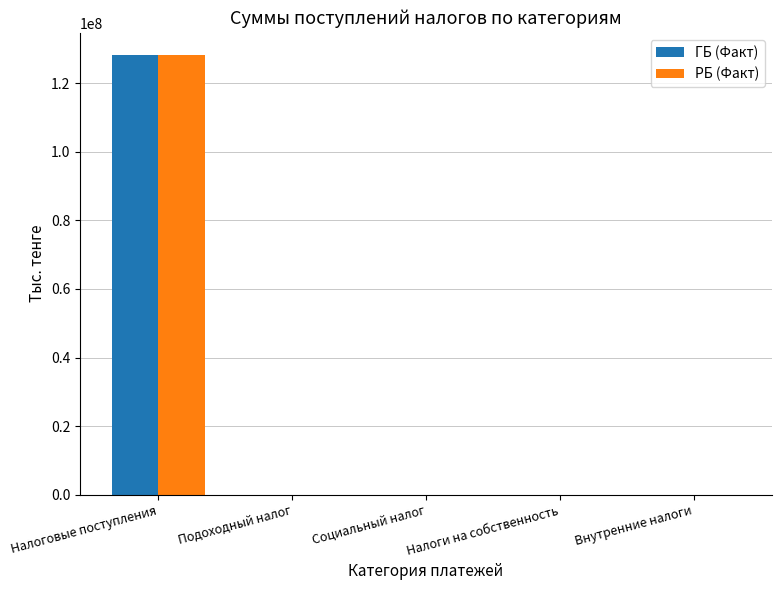

At which category is the sum across all series the highest?

Налоговые поступления